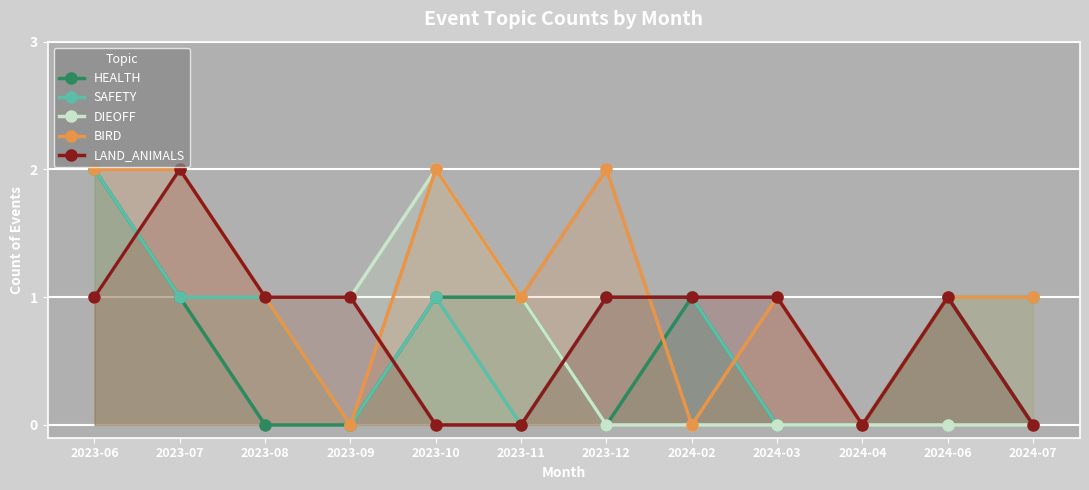

What is the average value of the LAND_ANIMALS series?

1